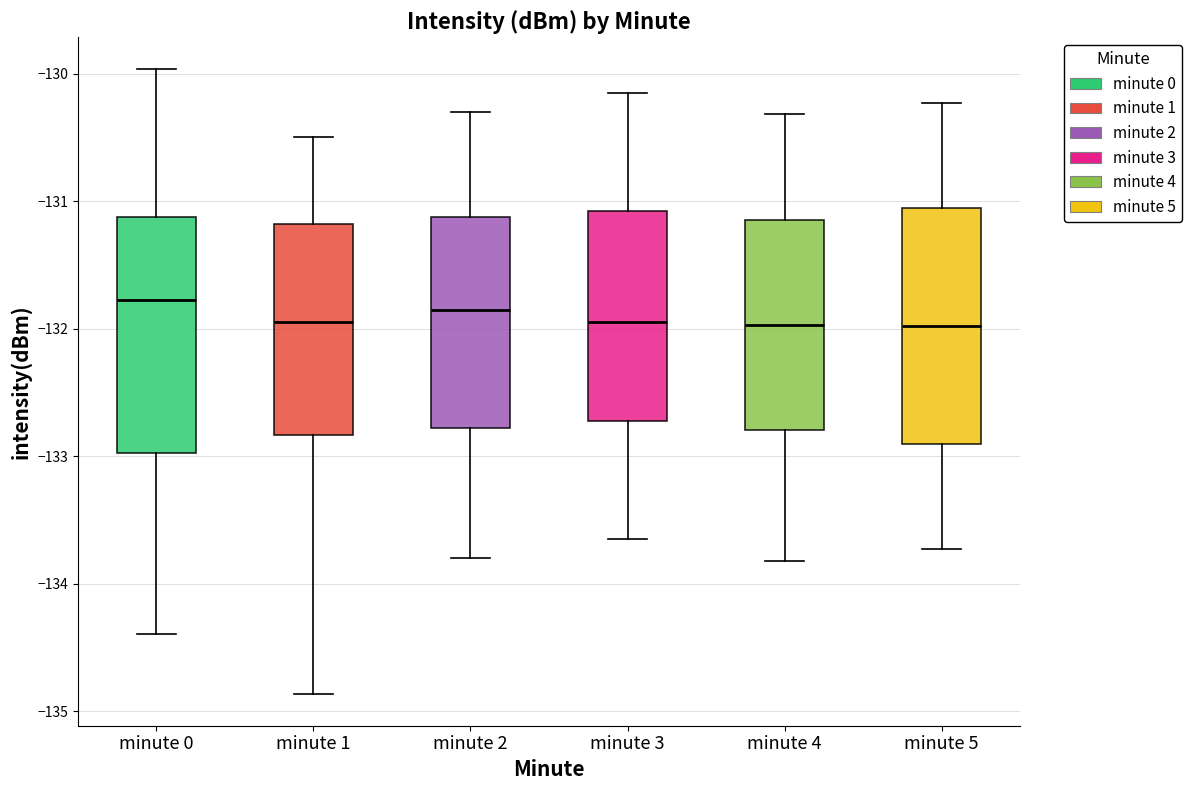

Reading left to right, transcribe this box plot: for each box, give where its median line is, the range the box spans, and where its two whiskers end, as read against the y-axis. The values are not printed on the chart, so give them approximately, as read against the axis.

minute 0: median -131.8, box -133.0 to -131.1, whiskers -134.4 to -130.0
minute 1: median -131.9, box -132.8 to -131.2, whiskers -134.9 to -130.5
minute 2: median -131.8, box -132.8 to -131.1, whiskers -133.8 to -130.3
minute 3: median -131.9, box -132.7 to -131.1, whiskers -133.6 to -130.1
minute 4: median -132.0, box -132.8 to -131.1, whiskers -133.8 to -130.3
minute 5: median -132.0, box -132.9 to -131.1, whiskers -133.7 to -130.2